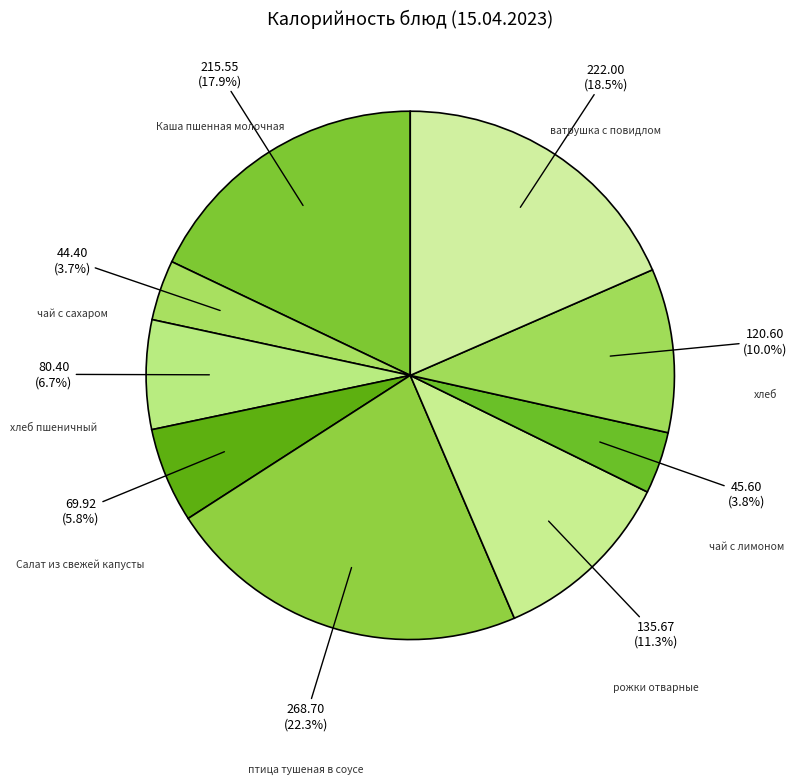

What portion of the pie excludes птица тушеная в соусе?

77.7%